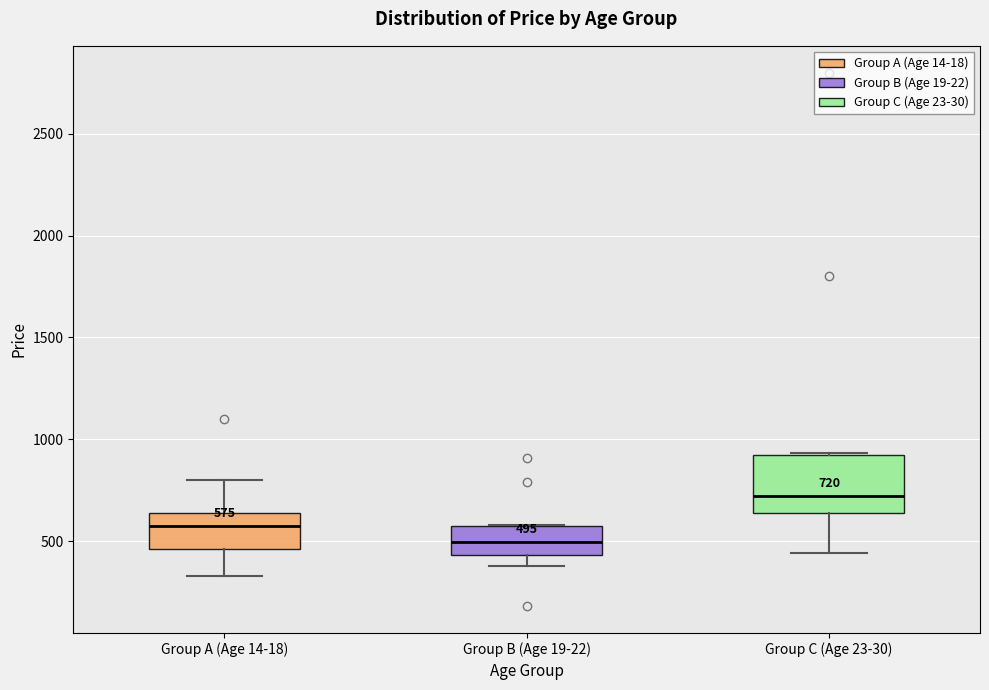

Comparing the boxes themselves (not the whiskers), which one is the tallest?

Group C (Age 23-30)